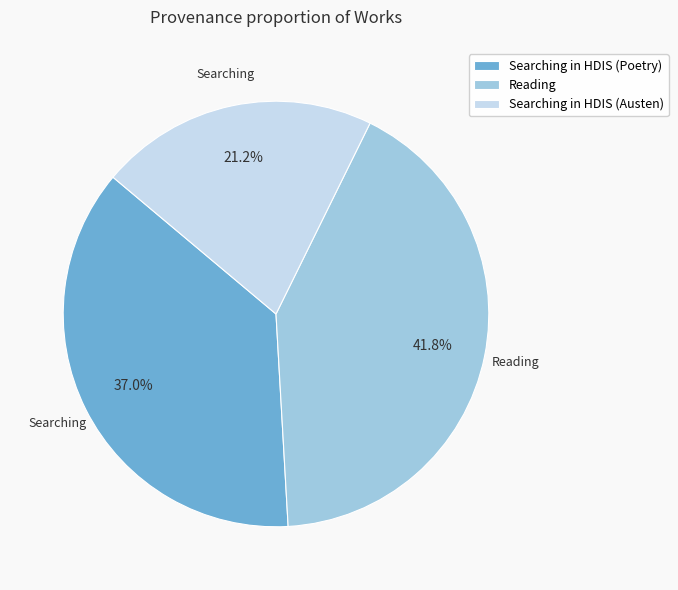

Does Reading account for over 50% of the chart?

No